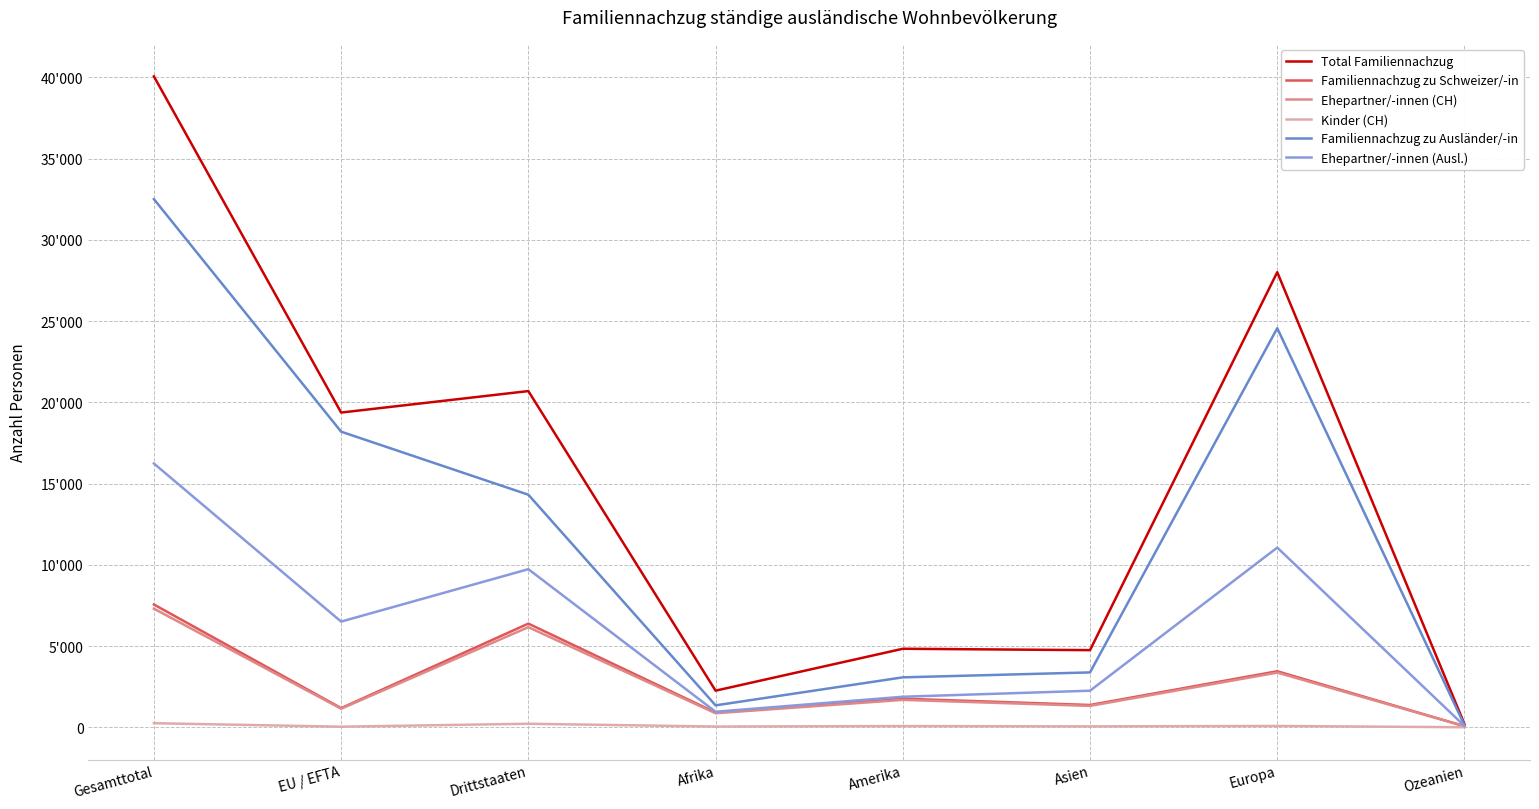

Is this an area chart (filled region under the line)?

No